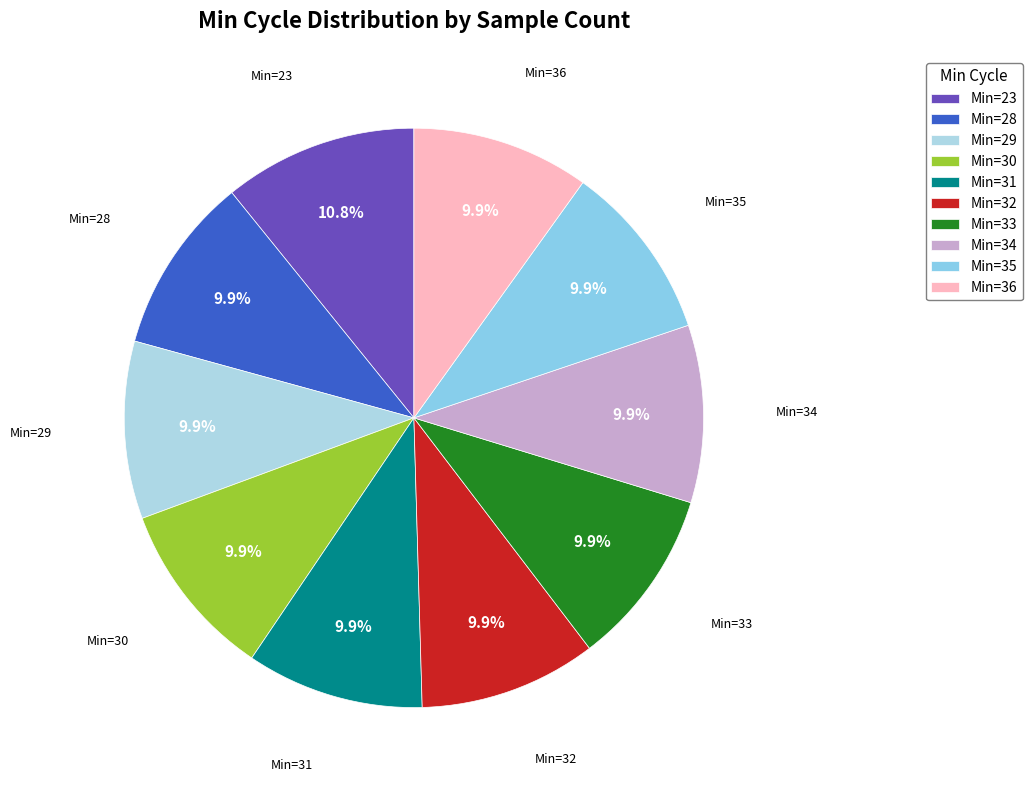

Do Min=29 and Min=23 together represent more than half of the pie?

No